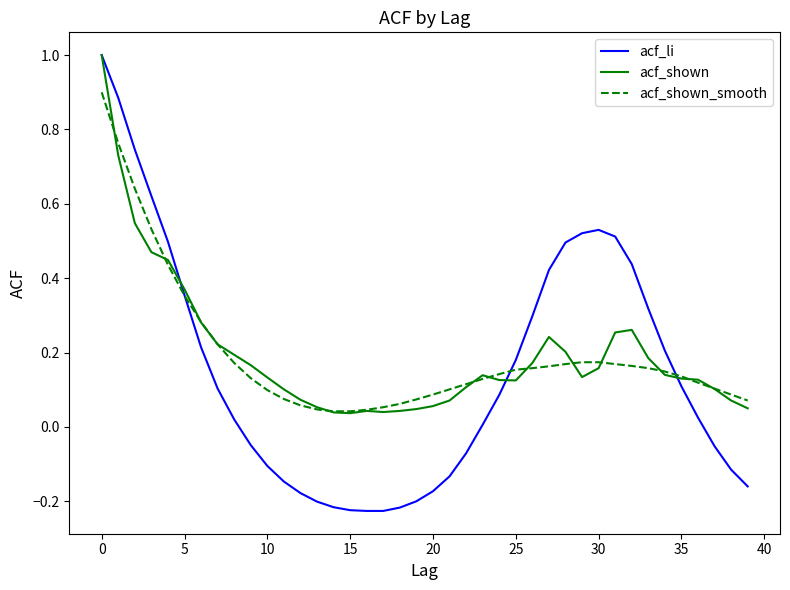

Which series has the widest spread of values?

acf_li